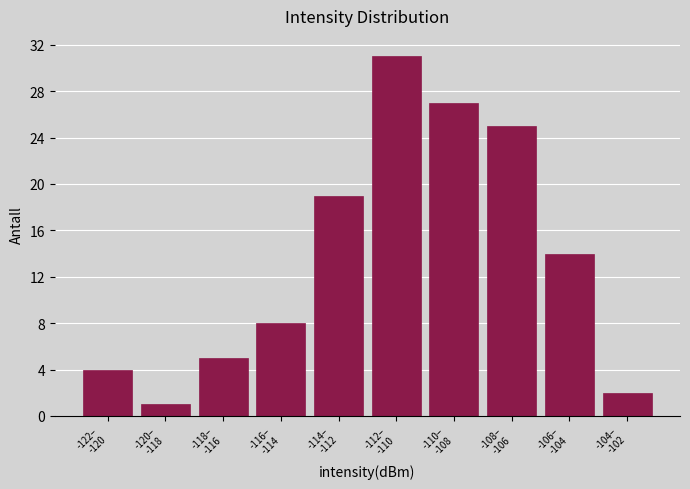

Reading right to left, transcribe all the data shown in this chart.

2	14	25	27	31	19	8	5	1	4